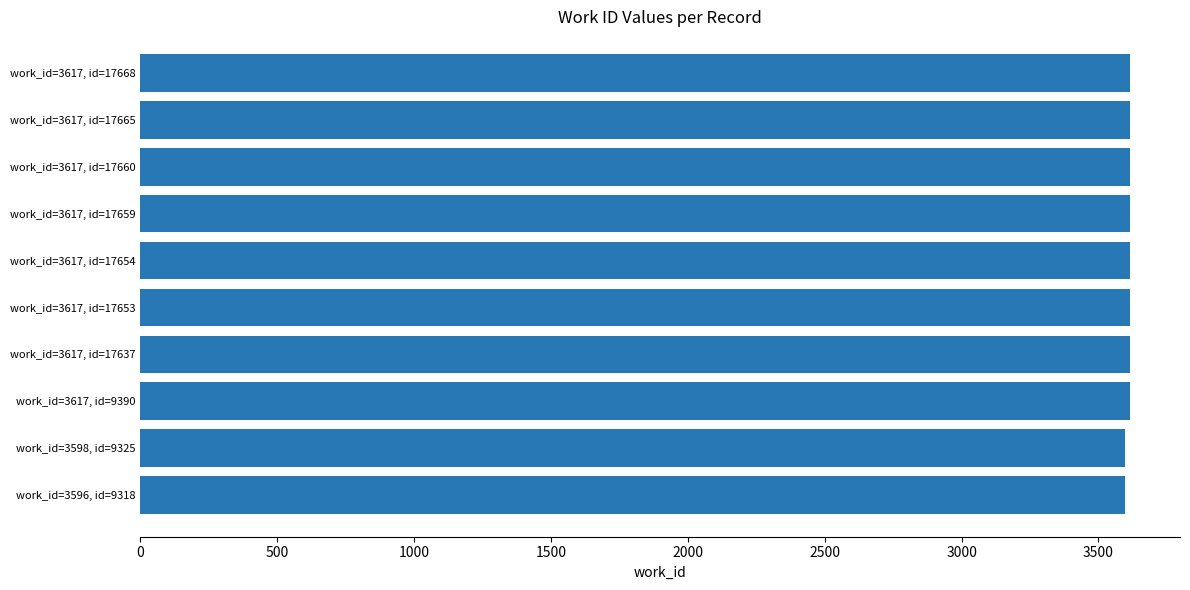

What is the difference between the maximum and minimum values?

21